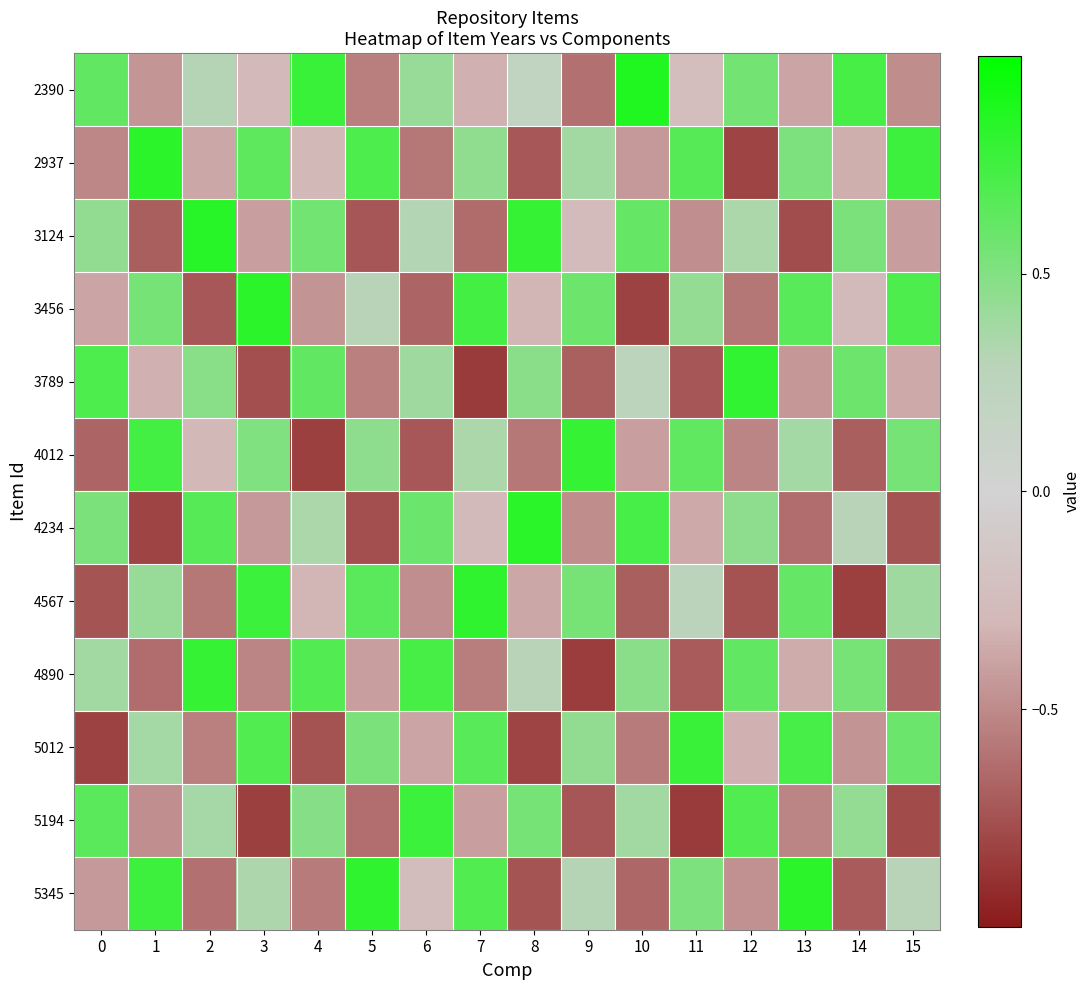

Rank the series at 3 from highest to lowest value.

3456, 4567, 5012, 2937, 4012, 5345, 2390, 3124, 4234, 4890, 3789, 5194